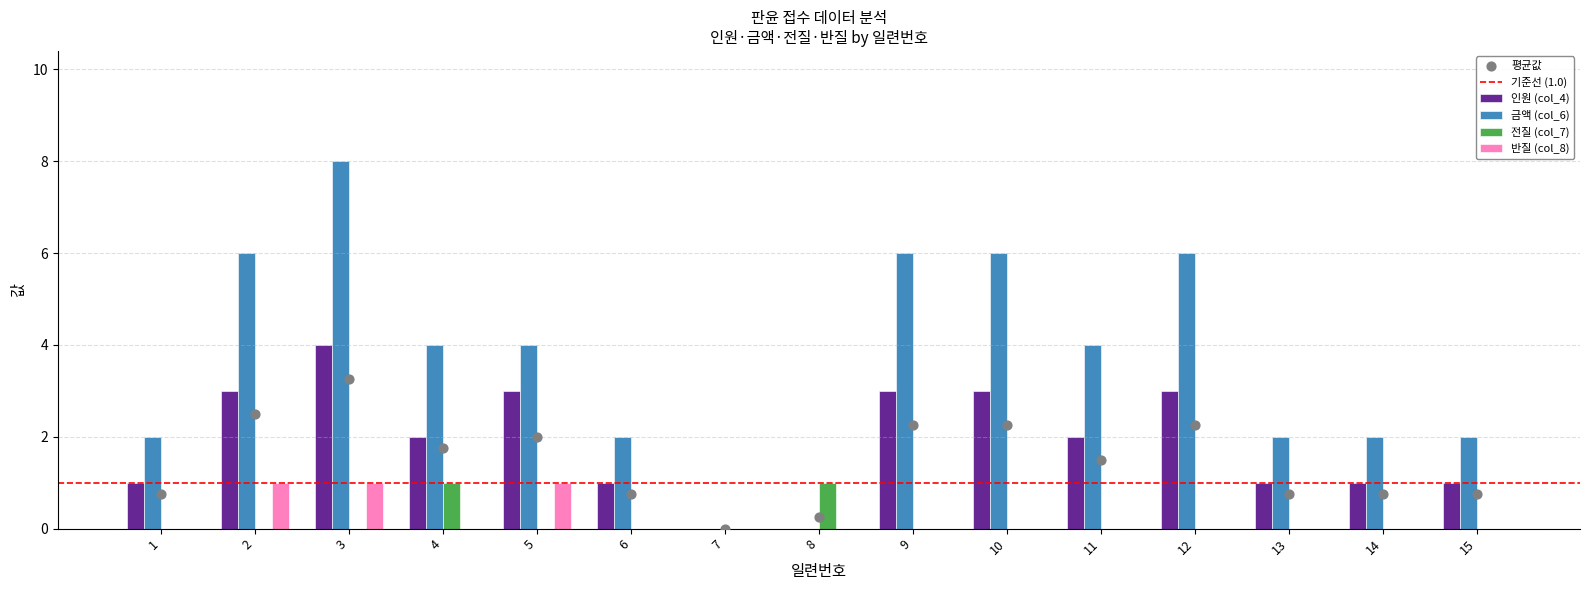

Is the value of 인원 (col_4) at 4 greater than the value of 금액 (col_6) at 11?

No